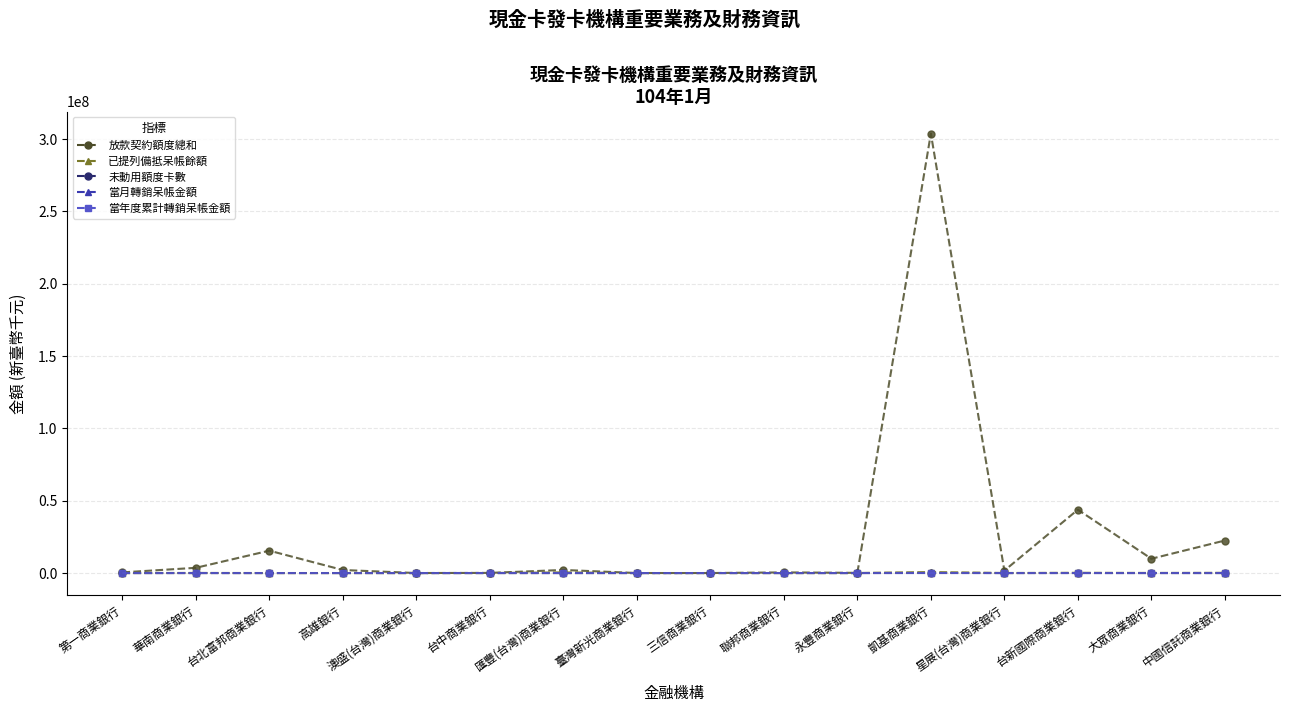

True or false: 已提列備抵呆帳餘額 and 未動用額度卡數 cross at least once.

False